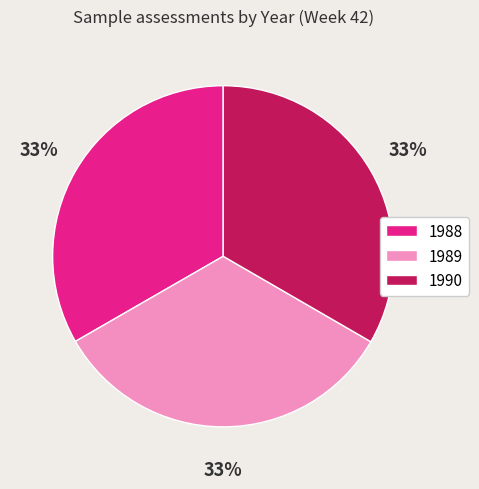

Is 1990 the majority of the pie?

No